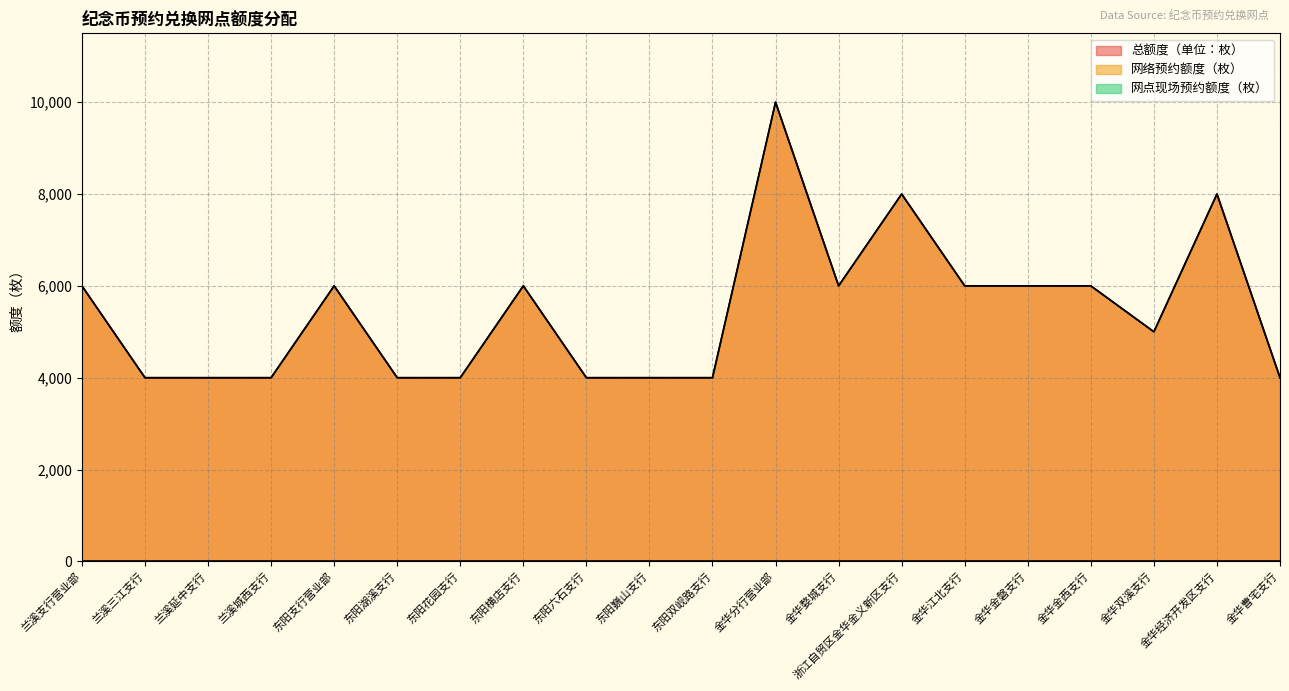

Does the chart display data point markers on the line(s)?

No